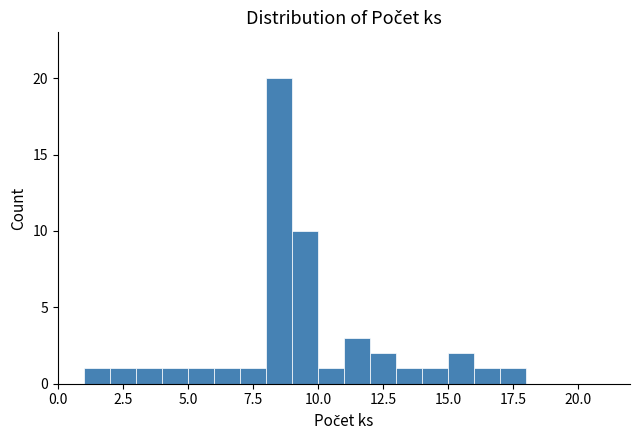

Around what value on the x-axis is the tallest bar? Give the approximate position of its centre, as read against the axis.

8.5